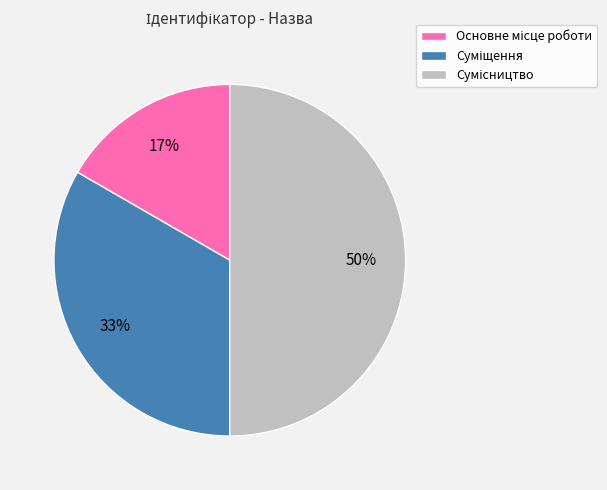

To the nearest percent, what is the difference between the largest and smallest slice percentages?

33%